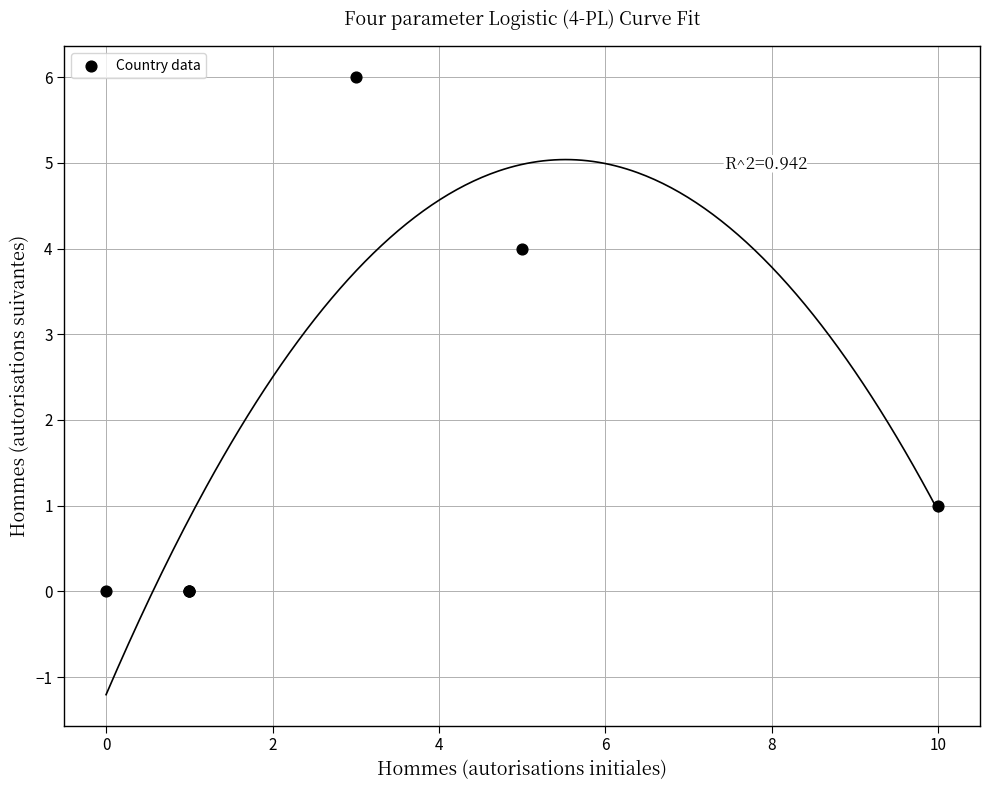

What Y value in the scatter plot is closest to 3?

4